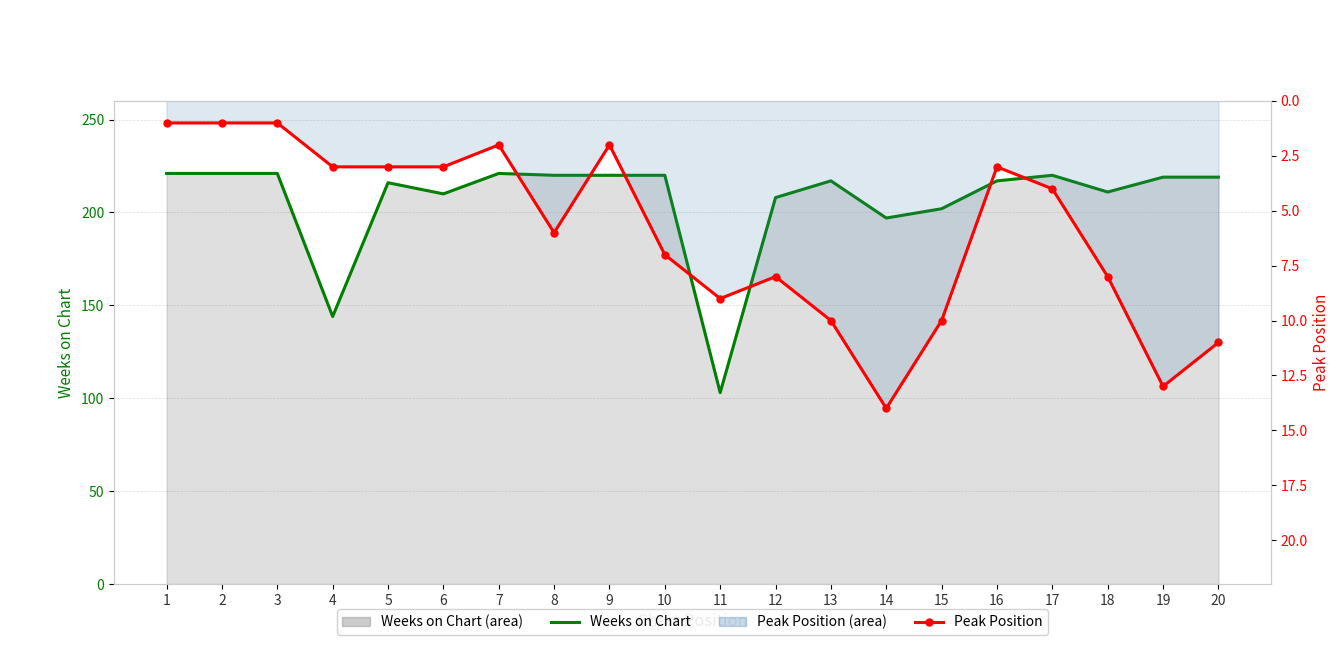

True or false: Weeks on Chart (line) and Peak Position (line) intersect in this chart.

False